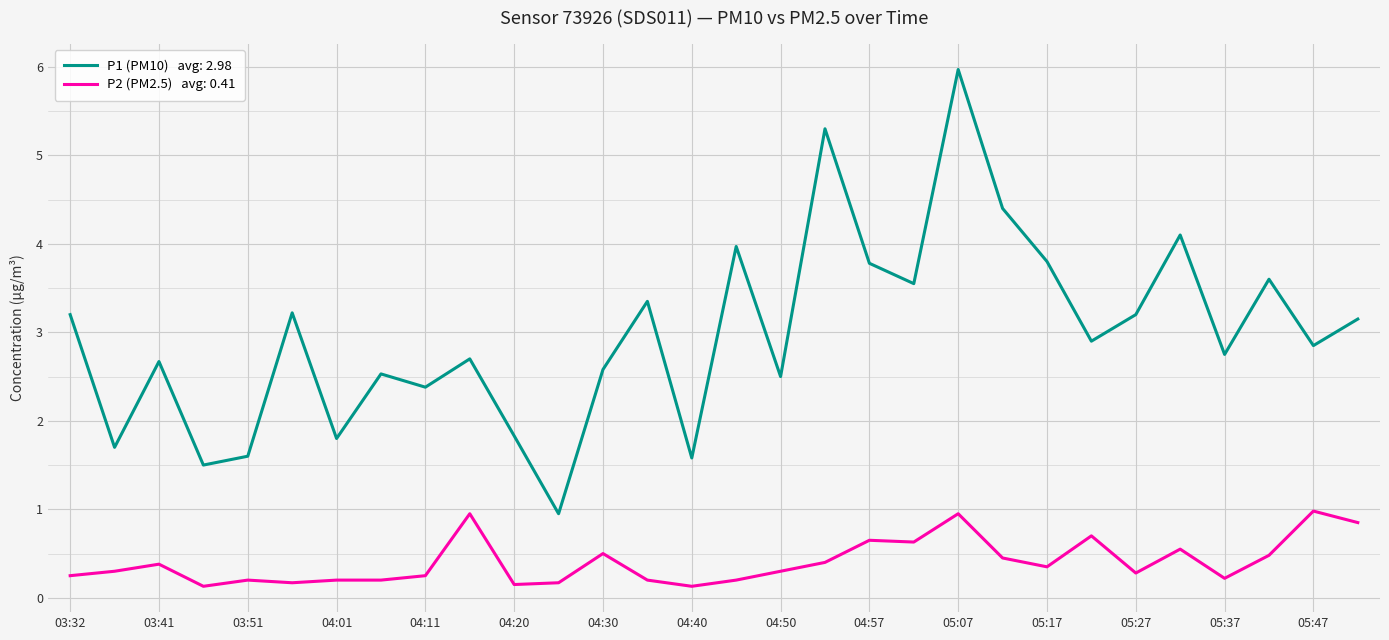

What is the greatest value displayed?

6.0